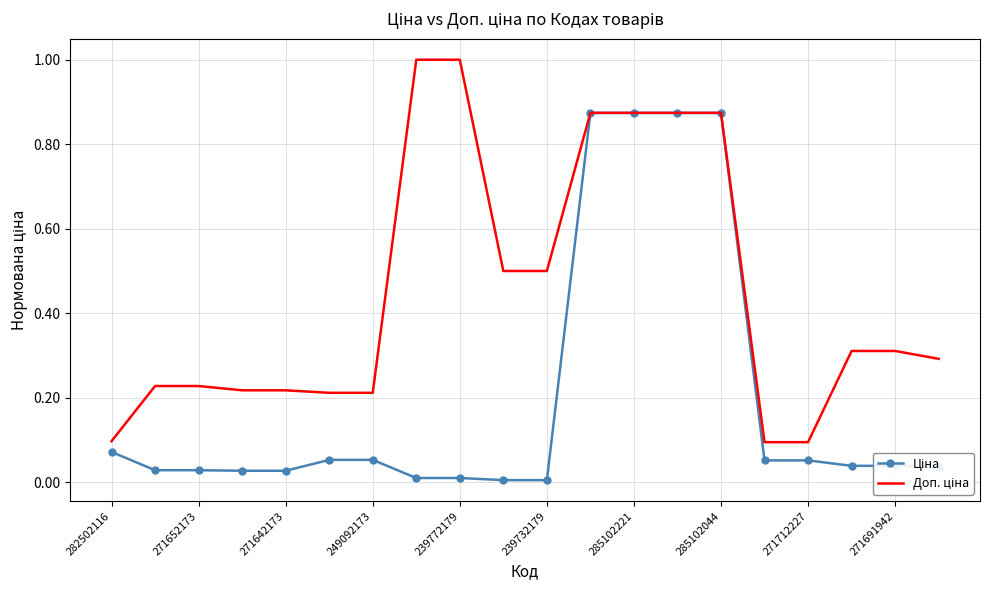

What is the maximum value shown in the chart?

1.0